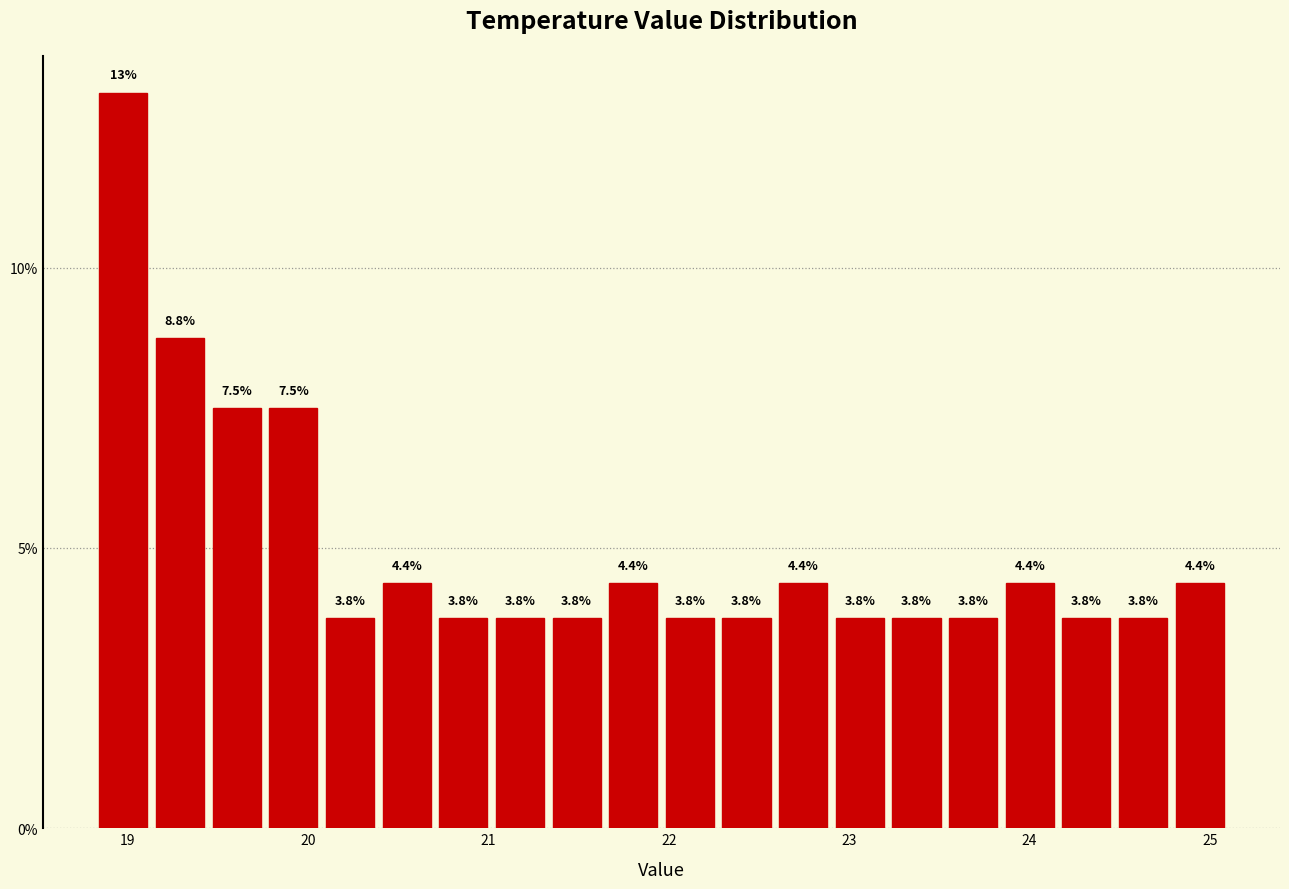

Around what value on the x-axis is the tallest bar? Give the approximate position of its centre, as read against the axis.

19.0